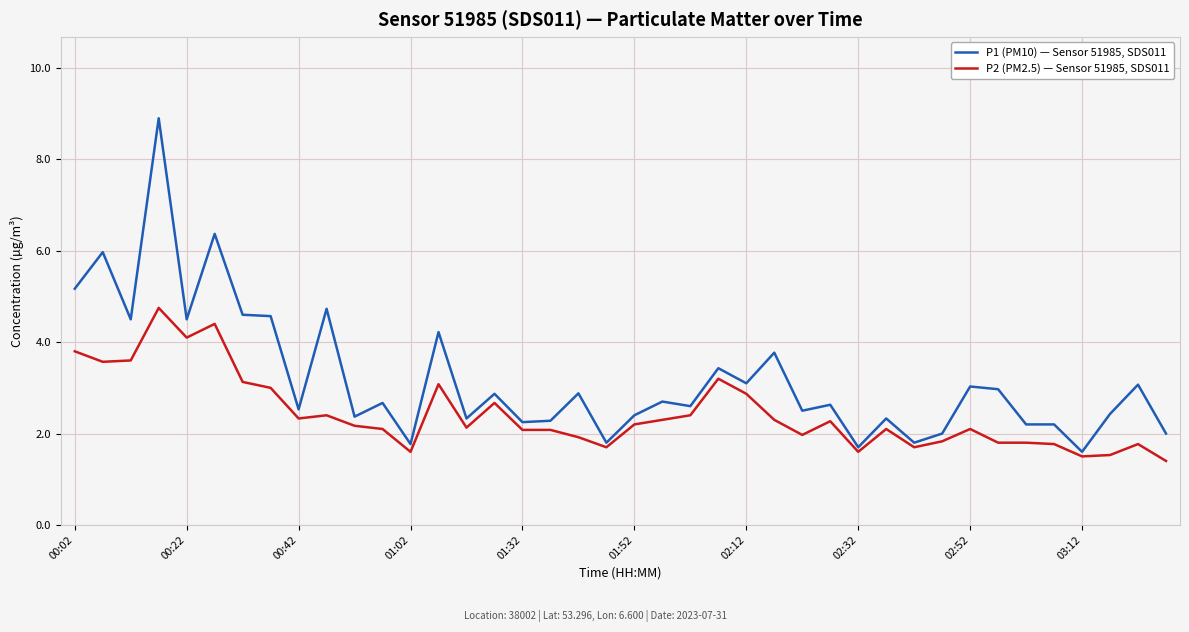

How many distinct data groups are displayed?

2